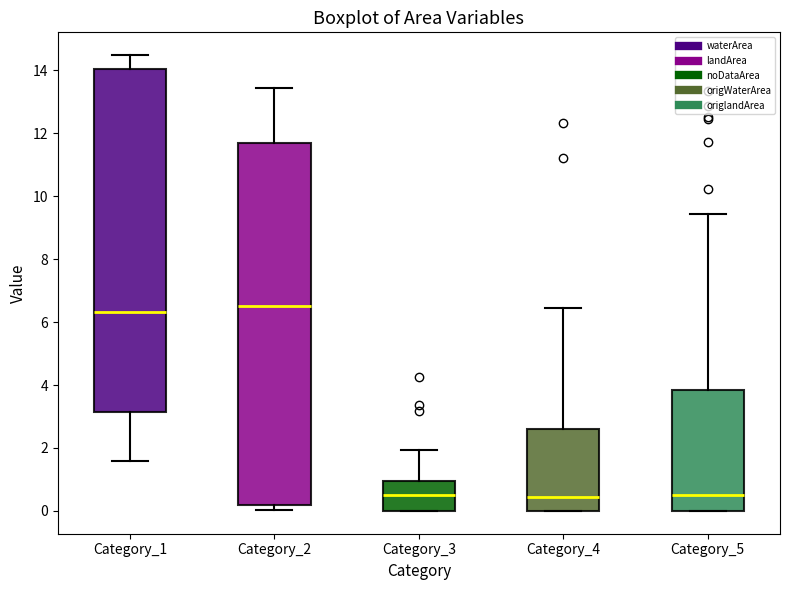

Reading left to right, read every box against the y-axis: the position of its median line, the range the box covers, and the ends of its whiskers. The values are not printed on the chart, so give them approximately, as read against the axis.

Category_1: median 6.4, box 3.2 to 14.0, whiskers 1.6 to 14.4
Category_2: median 6.4, box 0.2 to 11.6, whiskers 0.0 to 13.4
Category_3: median 0.6, box 0.0 to 1.0, whiskers 0.0 to 2.0
Category_4: median 0.4, box 0.0 to 2.6, whiskers 0.0 to 6.4
Category_5: median 0.6, box 0.0 to 3.8, whiskers 0.0 to 9.4